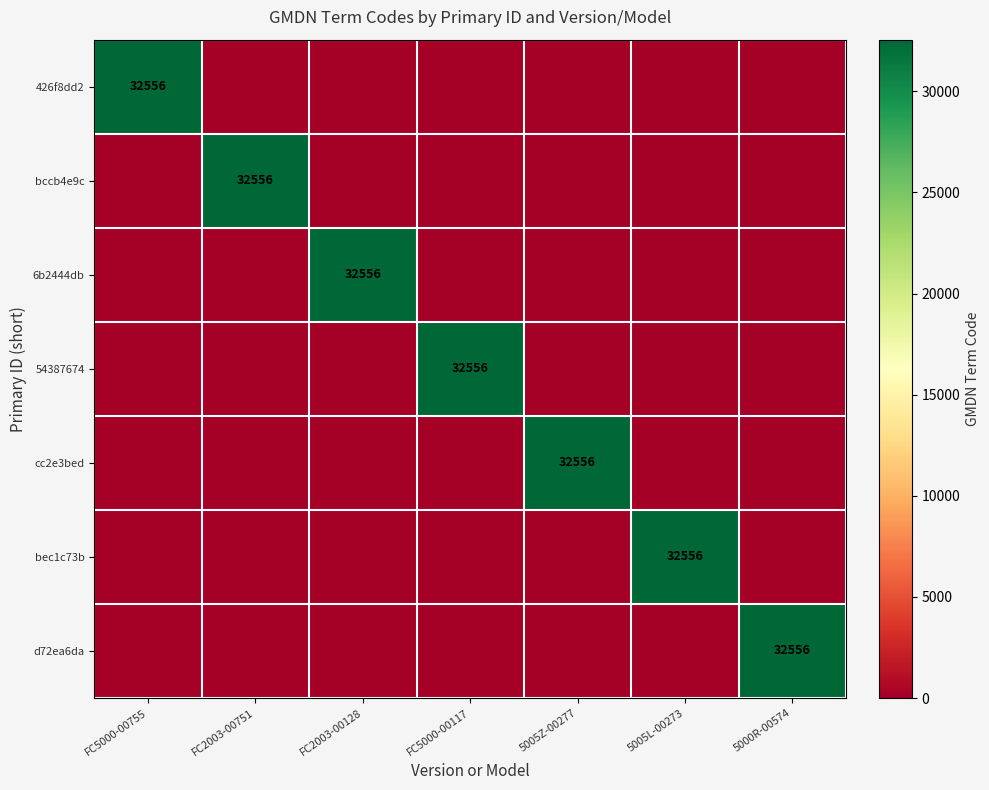

Is it true that d72ea6da equals 17565 at 5000R-00574?

False